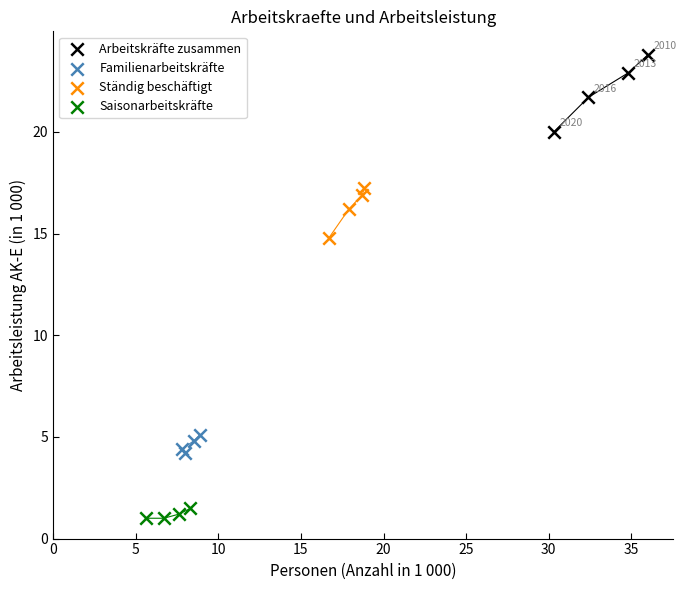

Which series reaches the minimum Y coordinate?

Saisonarbeitskräfte